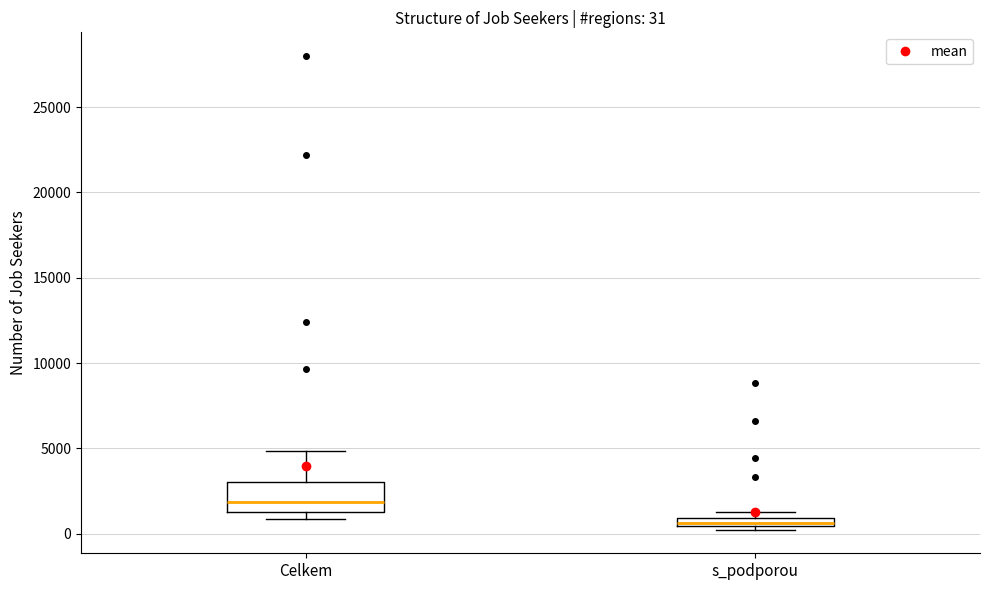

Which box is the tallest, from its lower edge to its upper edge?

Celkem